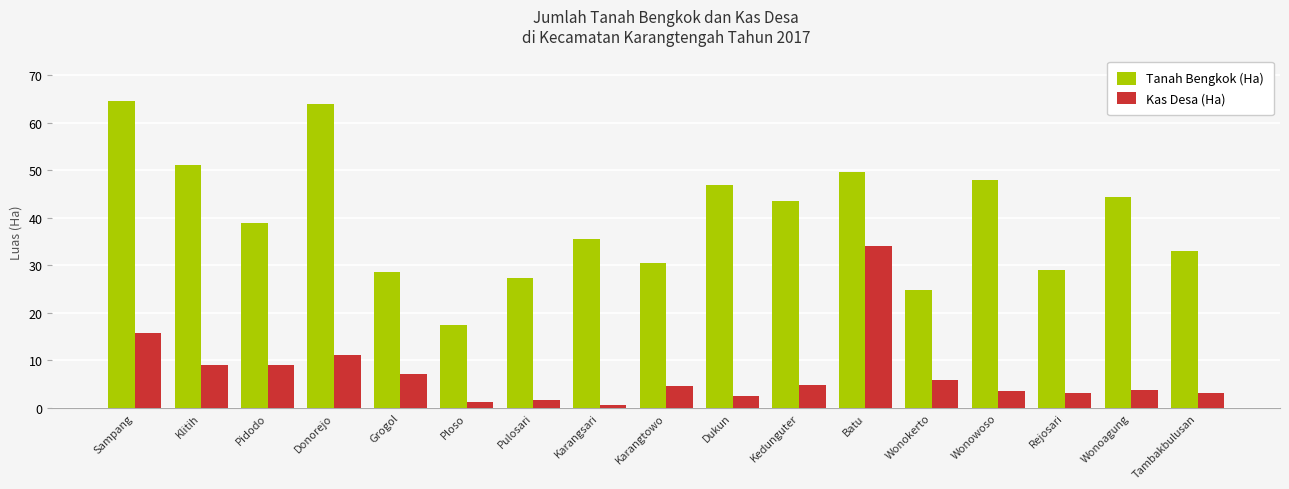

List the series in order of their peak value, highest first.

Tanah Bengkok (Ha), Kas Desa (Ha)